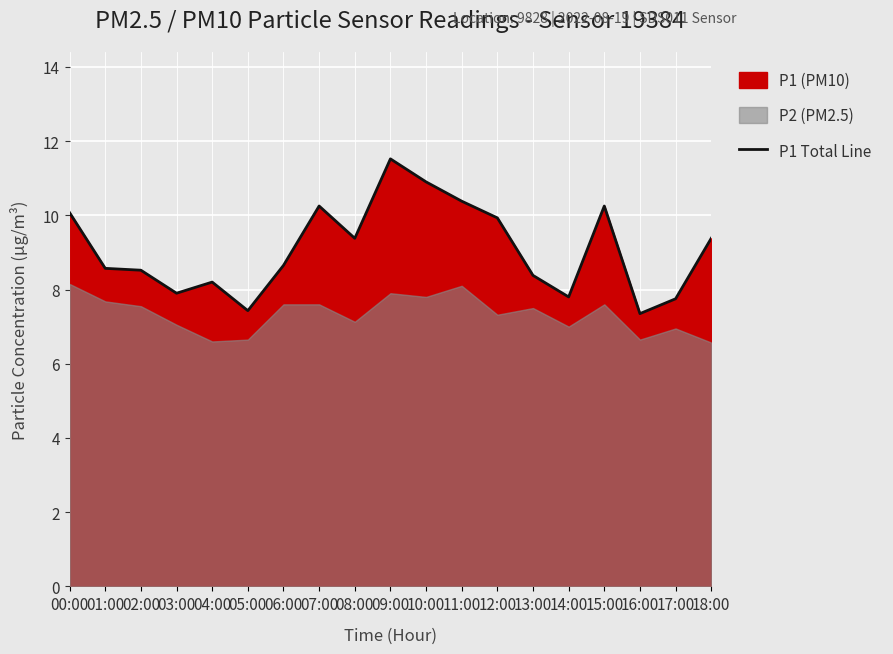

What is the smallest value displayed?

7.3